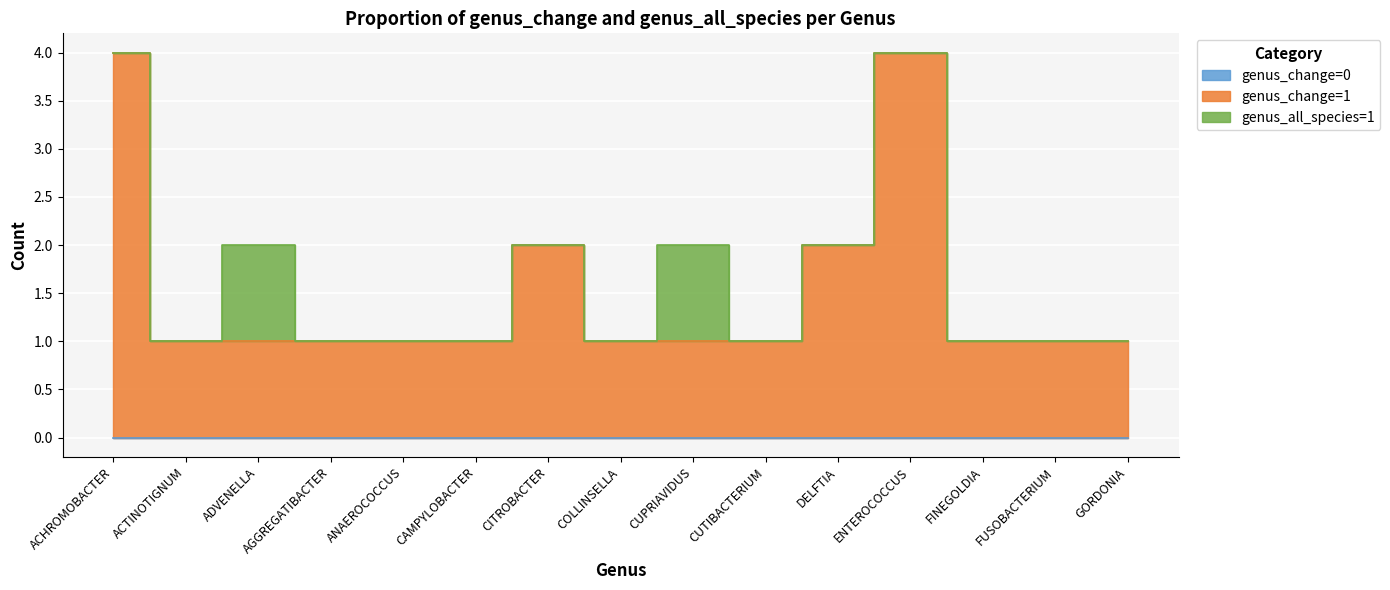

What is the value of the 4th point from the left?

1